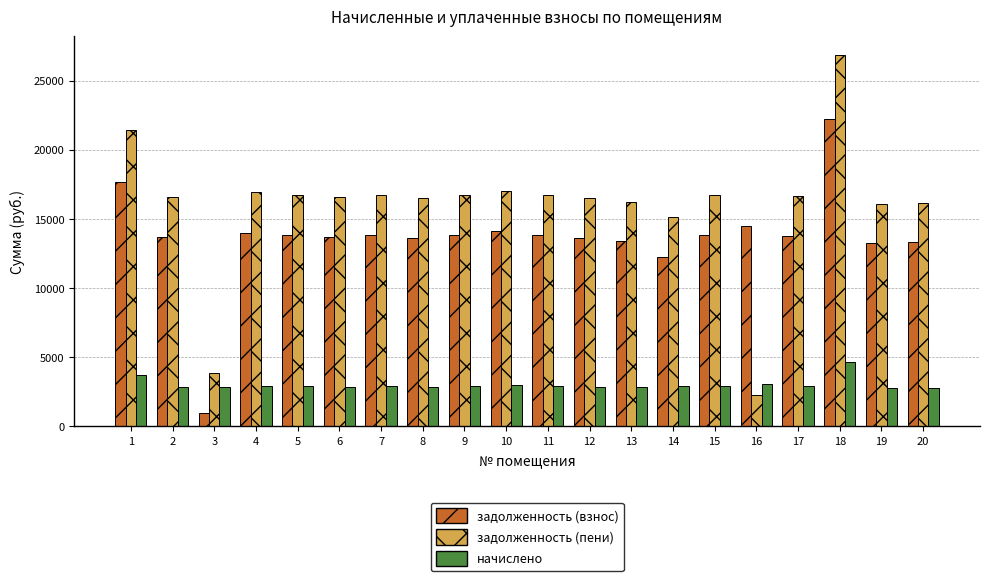

True or false: задолженность (взнос) has a value of 14455.4 at 16.

True